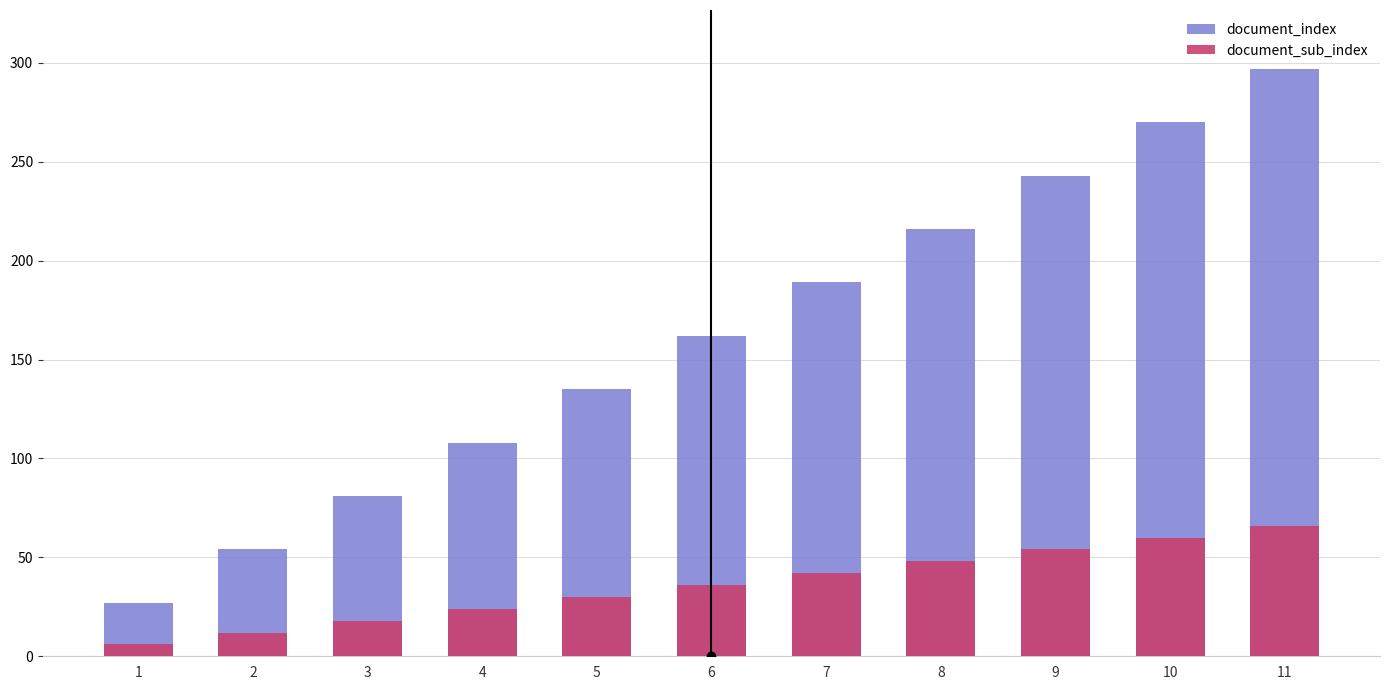

True or false: document_sub_index has a value of 9 at 5.

False